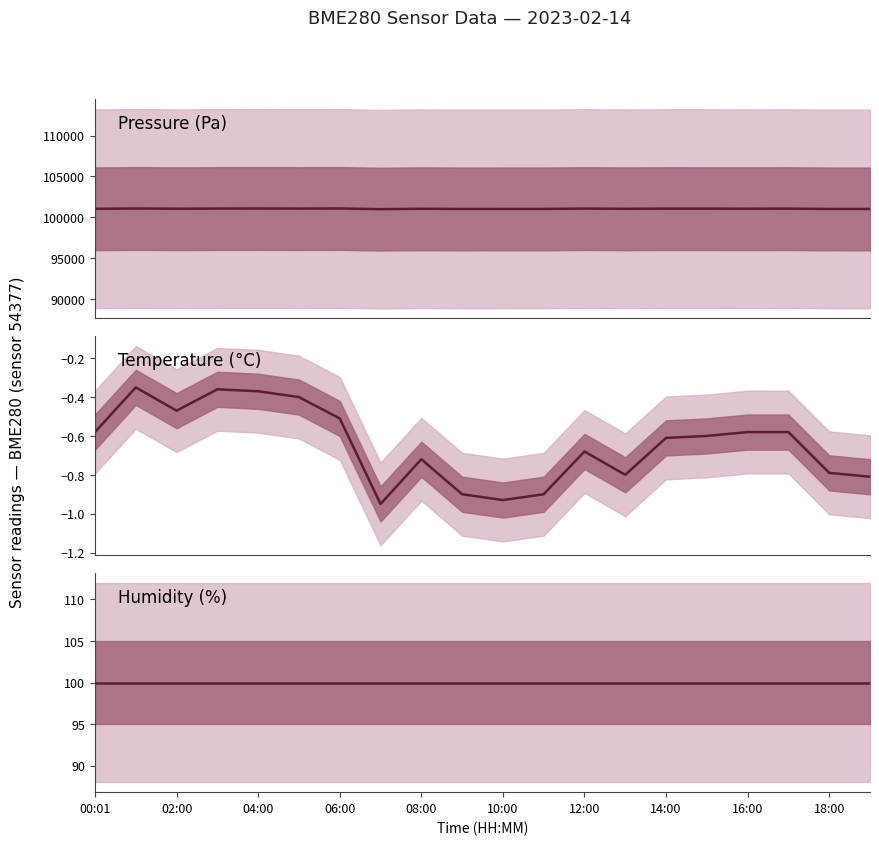

What is the difference between the Pressure (Pa) values at 18:00 and 10:00?

1.3